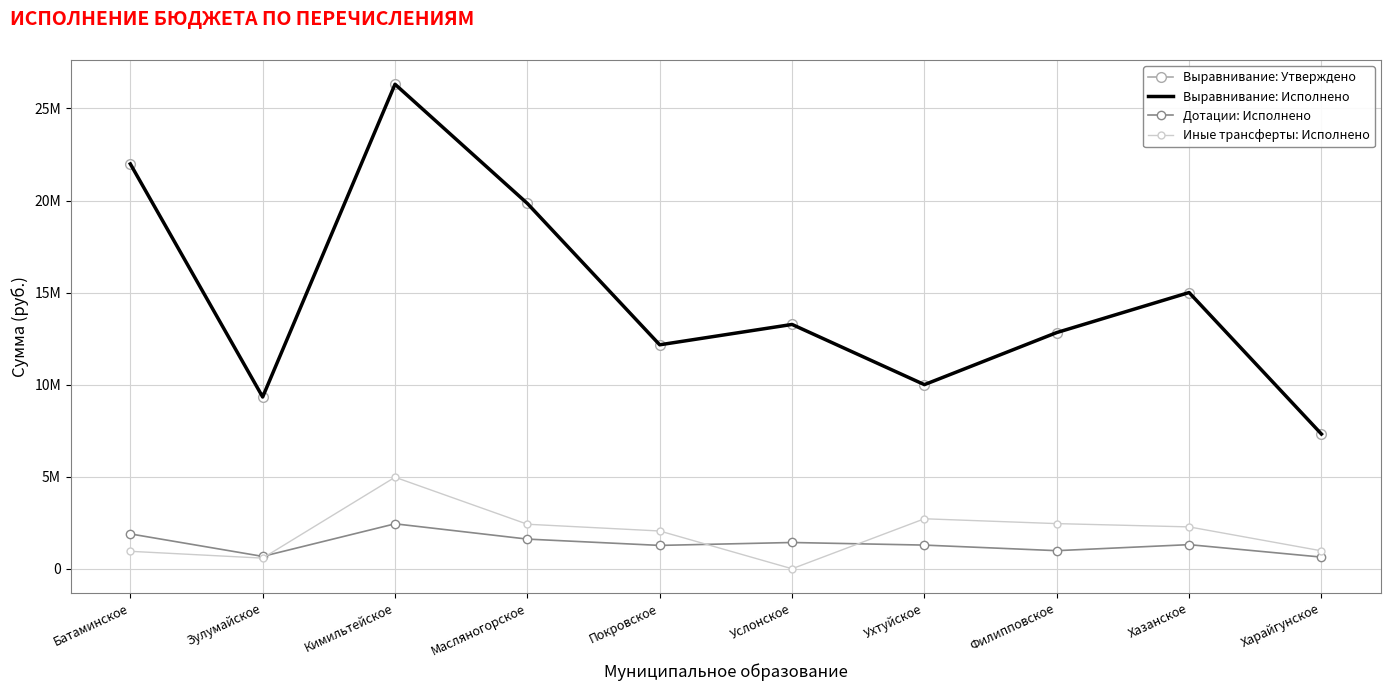

Which series has the largest range (max minus min)?

Выравнивание: Утверждено